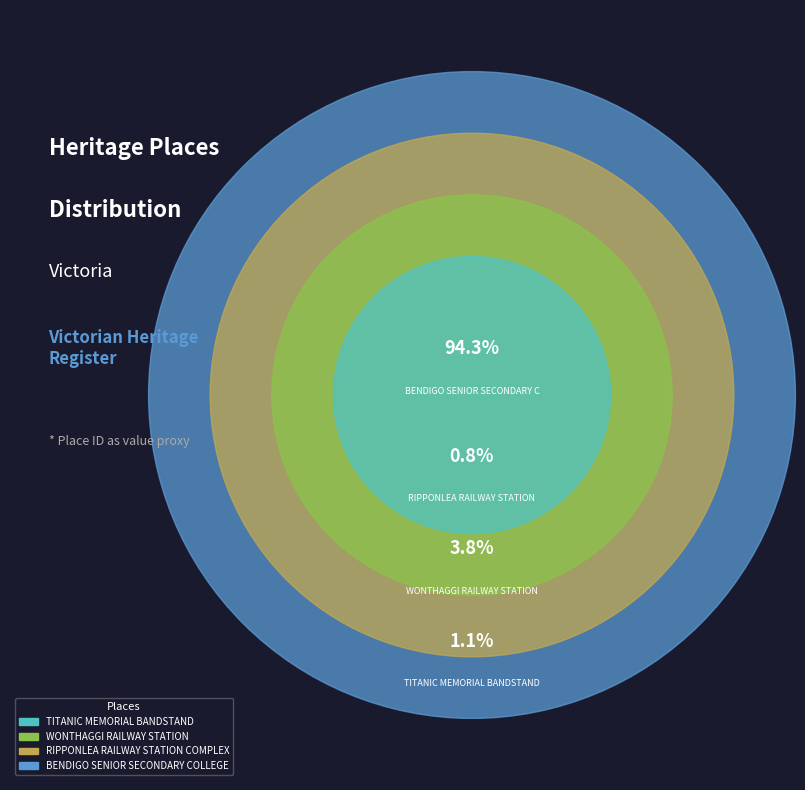

Between RIPPONLEA RAILWAY STATION COMPLEX and TITANIC MEMORIAL BANDSTAND, which is larger?

TITANIC MEMORIAL BANDSTAND